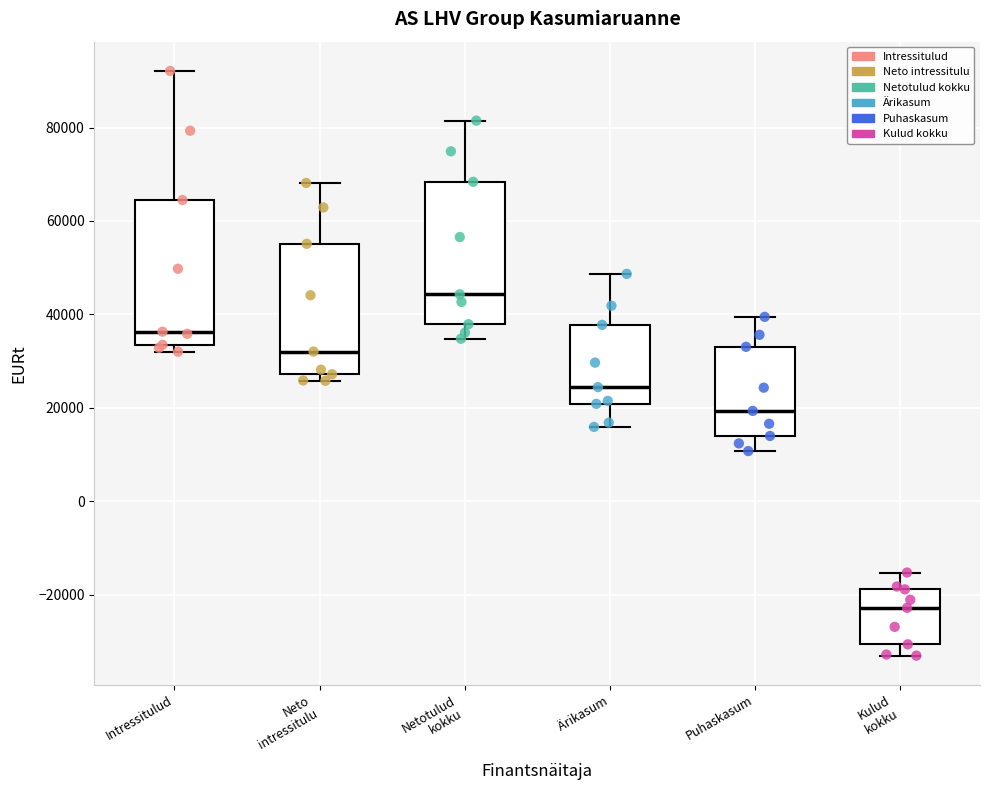

Which box's median line is the lowest?

Kulud kokku